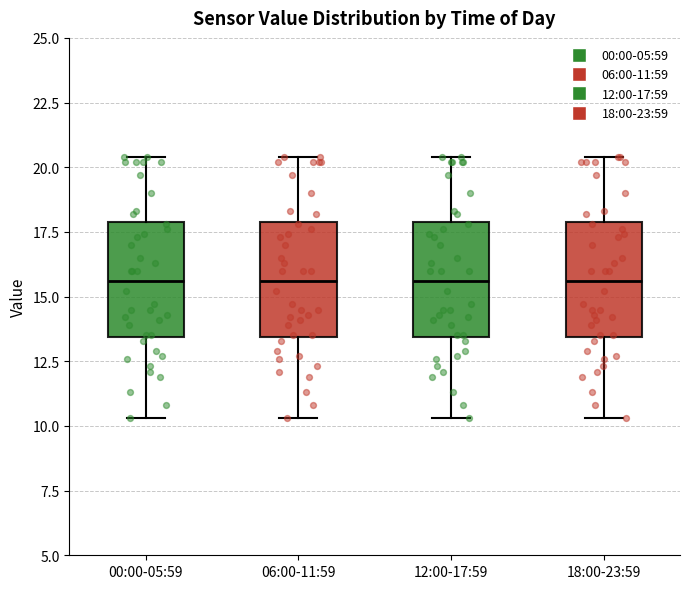

Reading left to right, transcribe this box plot: for each box, give where its median line is, the range the box spans, and where its two whiskers end, as read against the y-axis. The values are not printed on the chart, so give them approximately, as read against the axis.

00:00-05:59: median 15.5, box 13.5 to 18.0, whiskers 10.5 to 20.5
06:00-11:59: median 15.5, box 13.5 to 18.0, whiskers 10.5 to 20.5
12:00-17:59: median 15.5, box 13.5 to 18.0, whiskers 10.5 to 20.5
18:00-23:59: median 15.5, box 13.5 to 18.0, whiskers 10.5 to 20.5